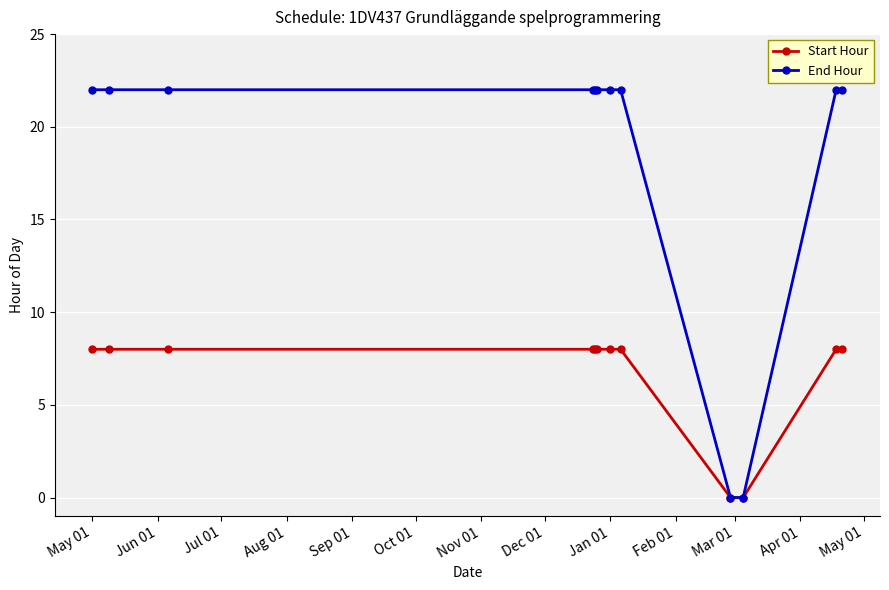

Rank the series by their average value, from highest to lowest.

End Hour, Start Hour